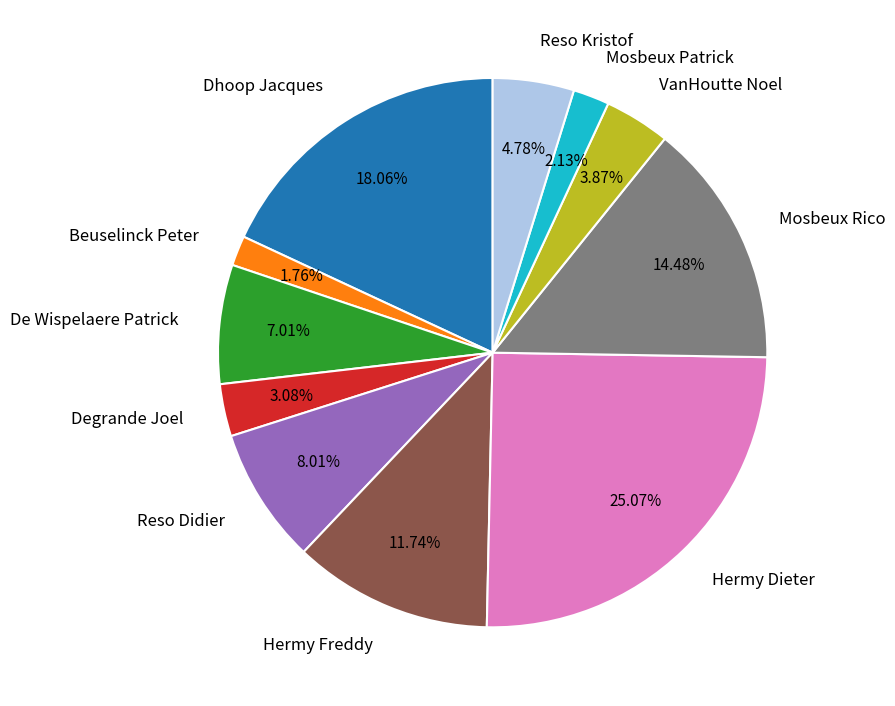

To the nearest percent, what percentage of the pie is Mosbeux Rico?

14%